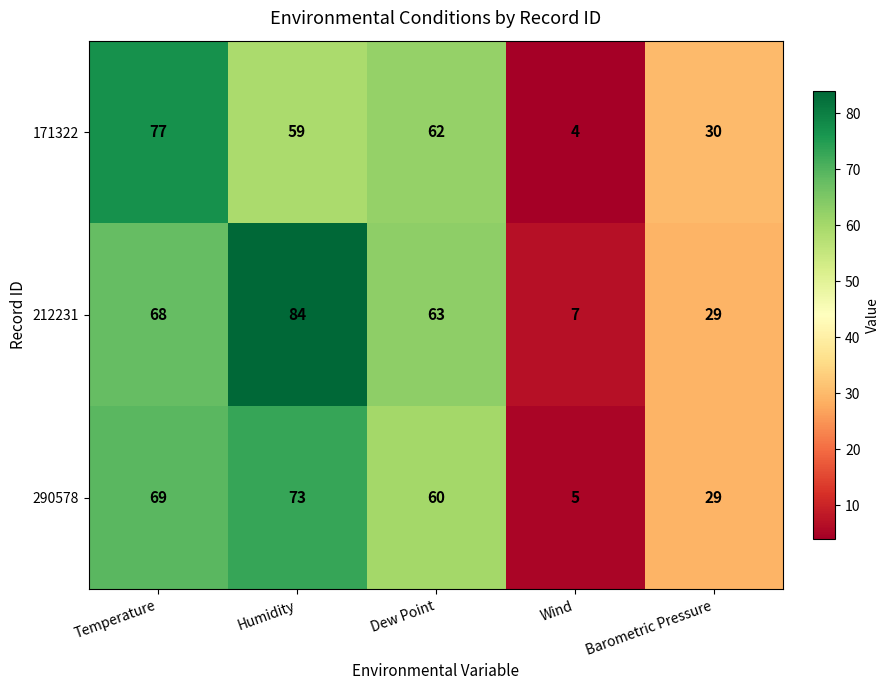

What is the sum of the 212231 values at Wind and Temperature?

75